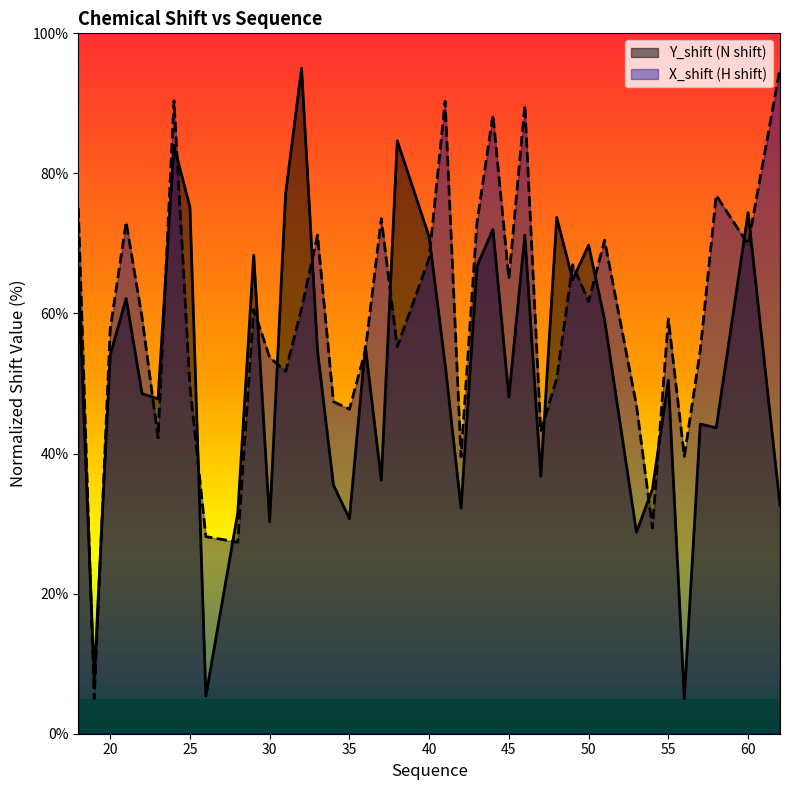

Rank the series at 56 from highest to lowest value.

X_shift, Y_shift